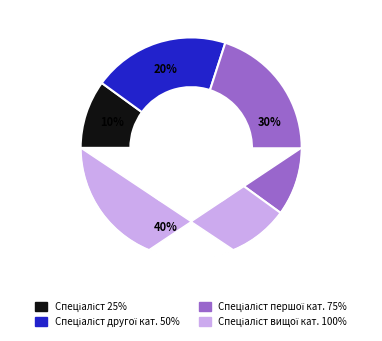

Which slice is the largest?

Спеціаліст вищої категорії